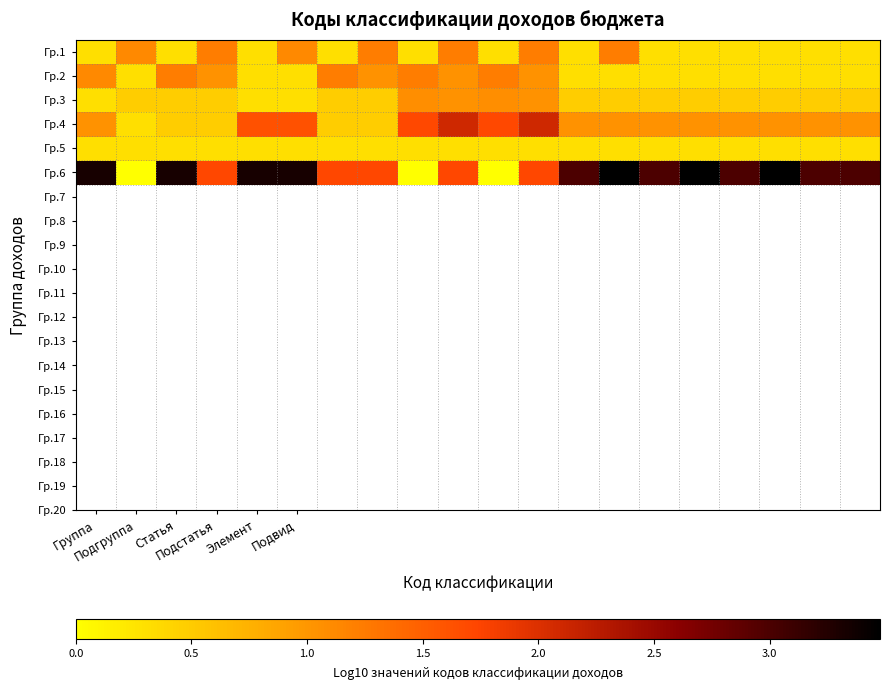

Which category has the highest value across all series?

13